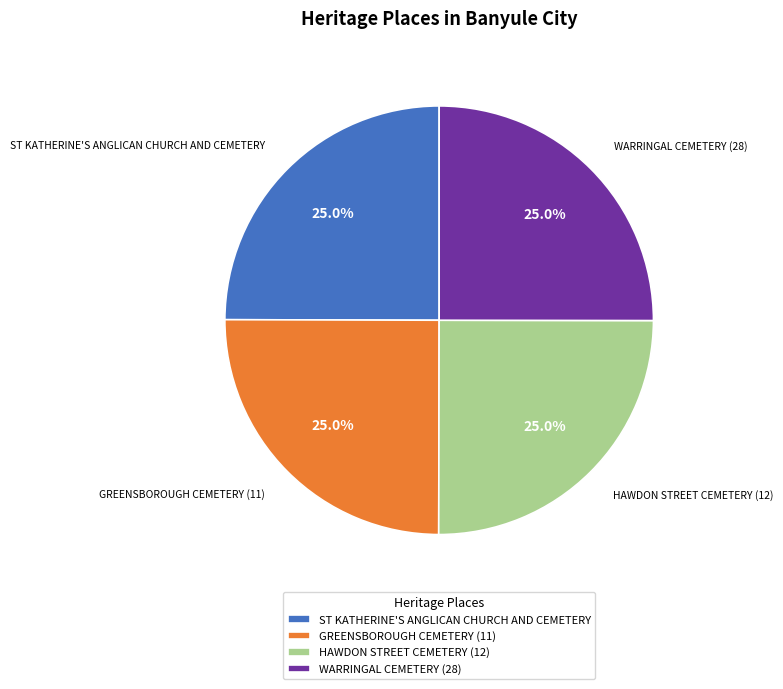

To the nearest percent, what portion does HAWDON STREET CEMETERY (12) represent?

25%